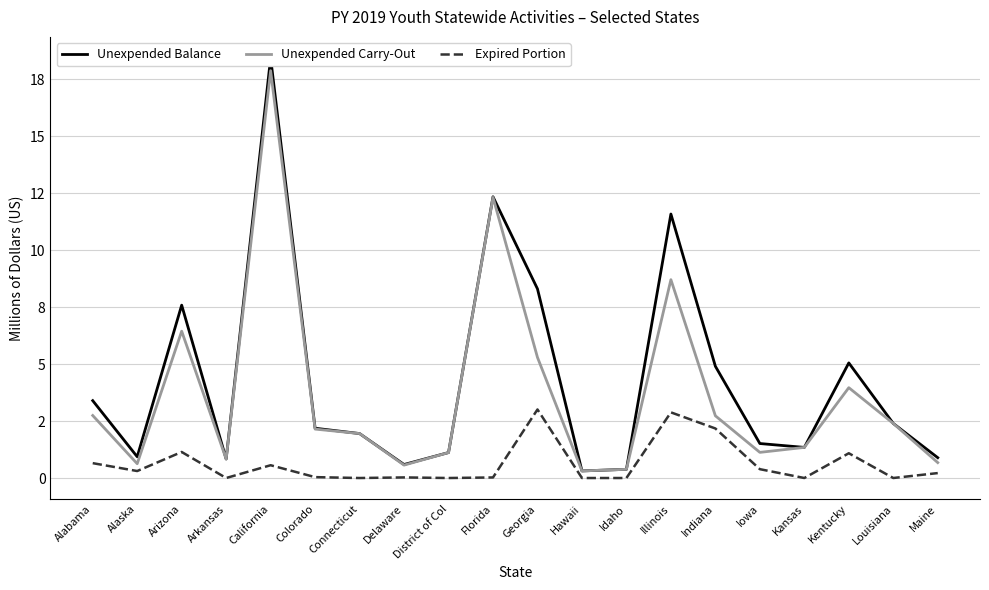

What is the label of the 12th point from the right?

District of Col